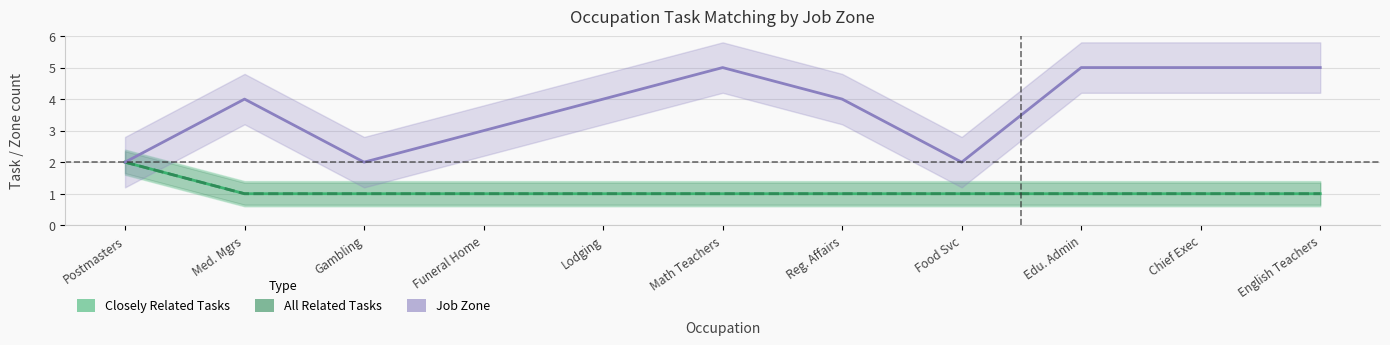

Which category has the highest value in the Closely Related Tasks series?

Postmasters